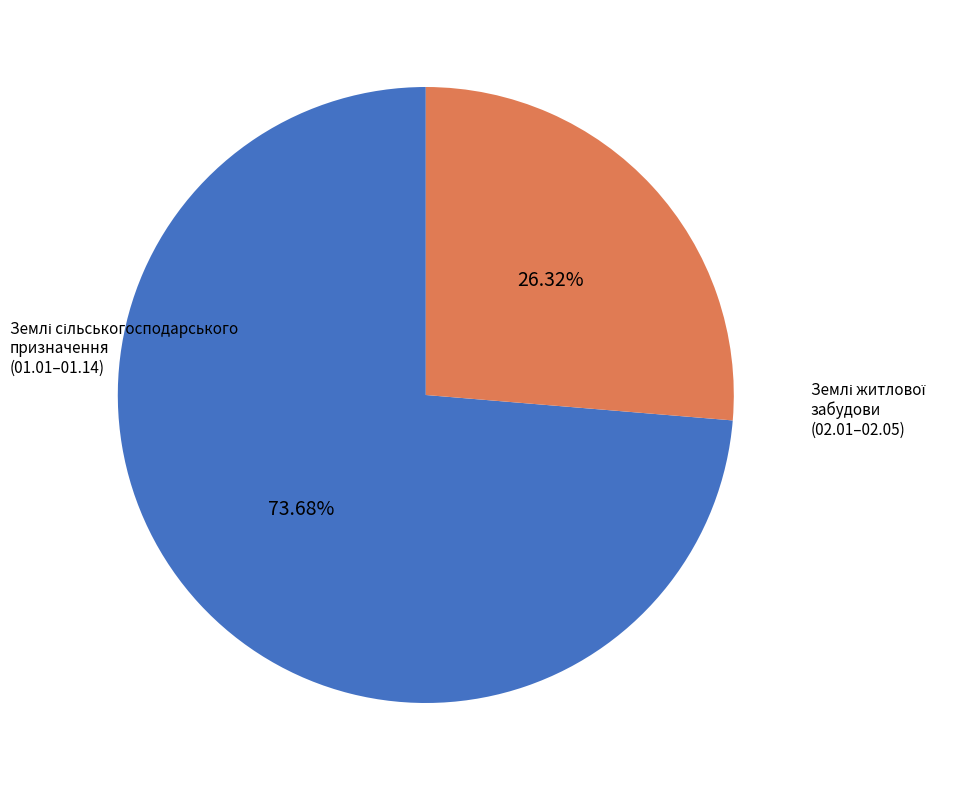

Is there any slice that represents more than half of the pie?

Yes